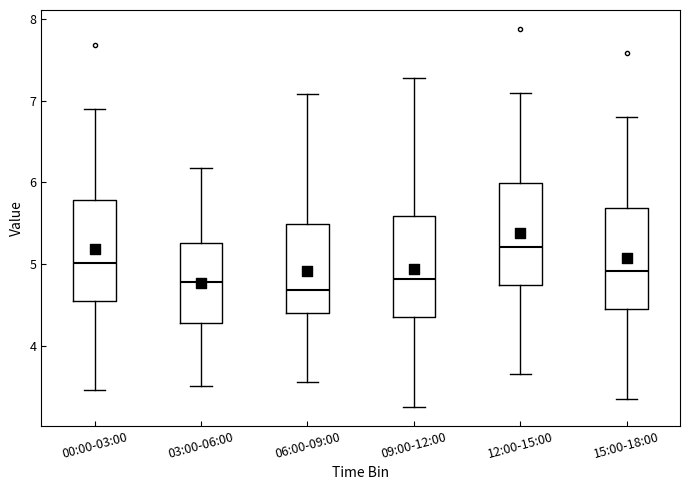

Reading left to right, transcribe this box plot: for each box, give where its median line is, the range the box spans, and where its two whiskers end, as read against the y-axis. The values are not printed on the chart, so give them approximately, as read against the axis.

00:00-03:00: median 5.0, box 4.5 to 5.8, whiskers 3.5 to 6.9
03:00-06:00: median 4.8, box 4.3 to 5.3, whiskers 3.5 to 6.2
06:00-09:00: median 4.7, box 4.4 to 5.5, whiskers 3.6 to 7.1
09:00-12:00: median 4.8, box 4.3 to 5.6, whiskers 3.3 to 7.3
12:00-15:00: median 5.2, box 4.7 to 6.0, whiskers 3.7 to 7.1
15:00-18:00: median 4.9, box 4.4 to 5.7, whiskers 3.4 to 6.8